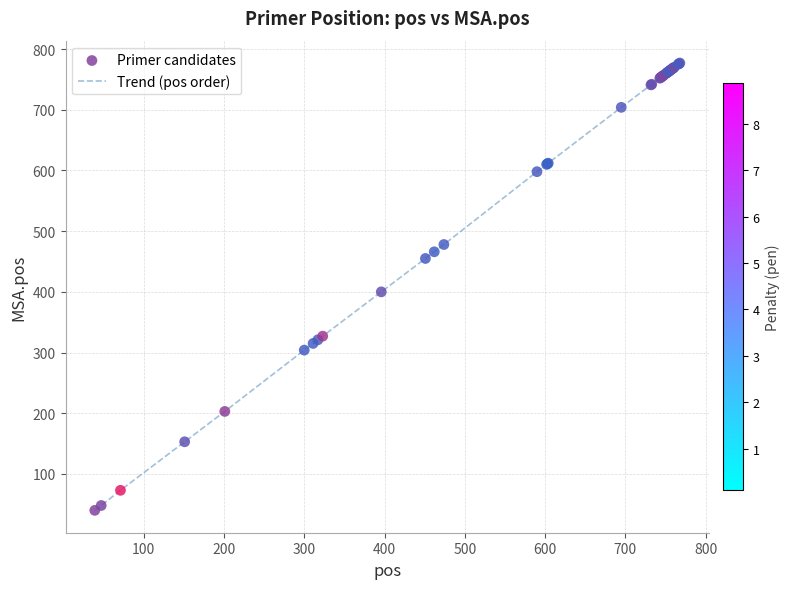

What is the smallest value displayed?

40